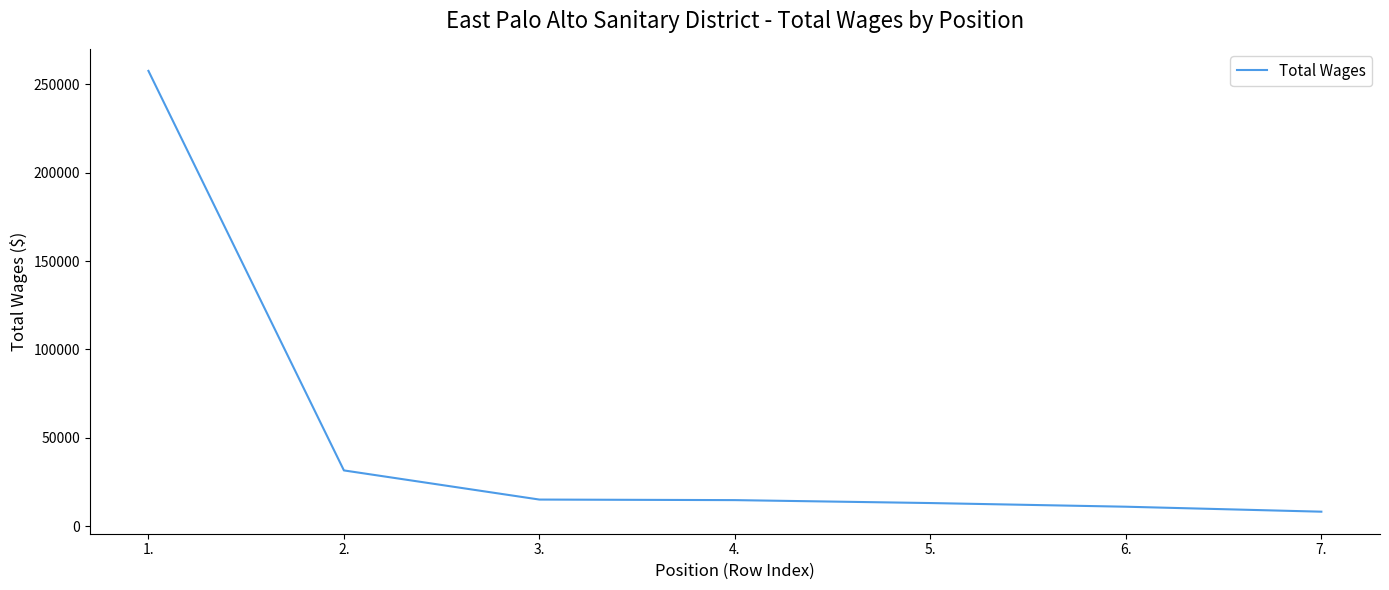

What is the average value?

50181